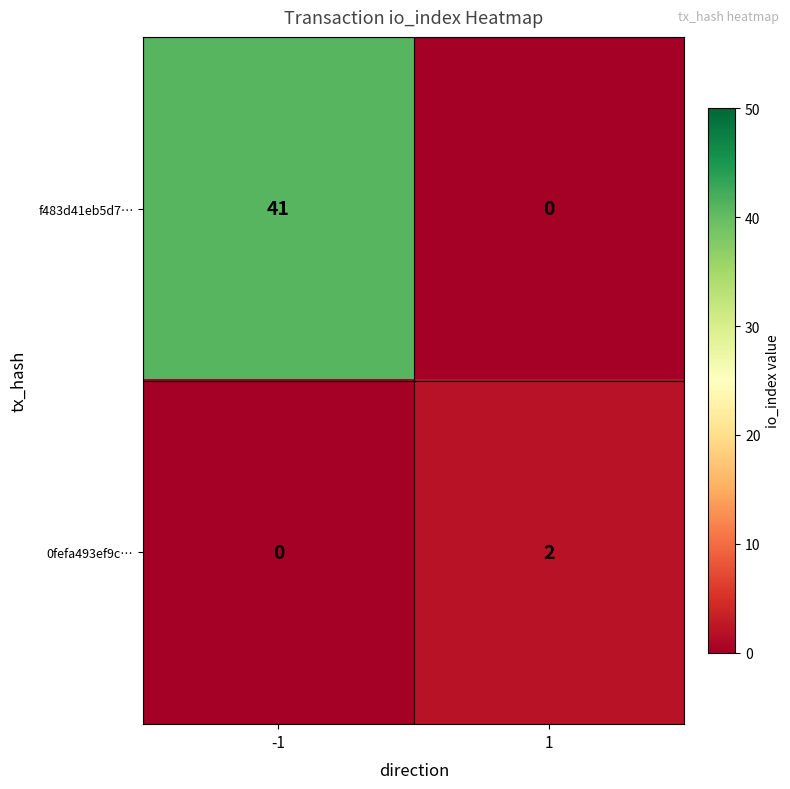

At -1, list the series in order from largest to smallest.

f483d41eb5d7…, 0fefa493ef9c…